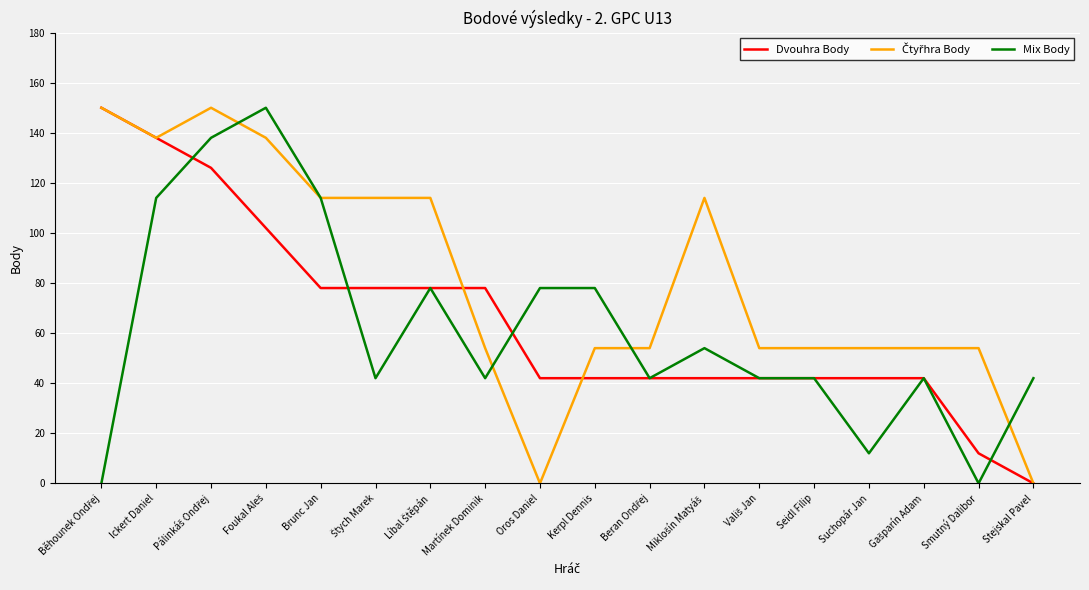

Is it true that Dvouhra Body equals 78 at Brunc Jan?

True